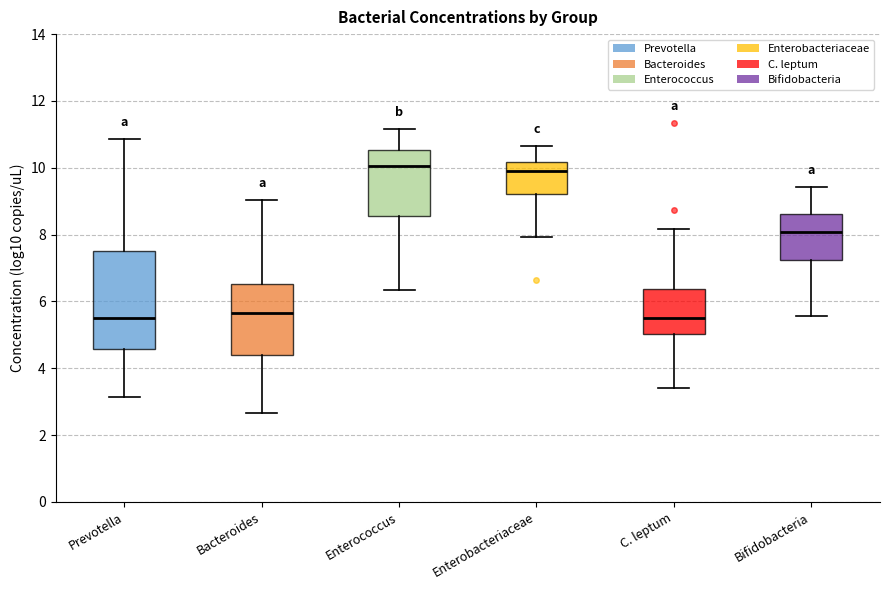

Where does the upper whisker of the box for Enterococcus end on the y-axis? The values are not printed on the chart, so give them approximately, as read against the axis.

11.2